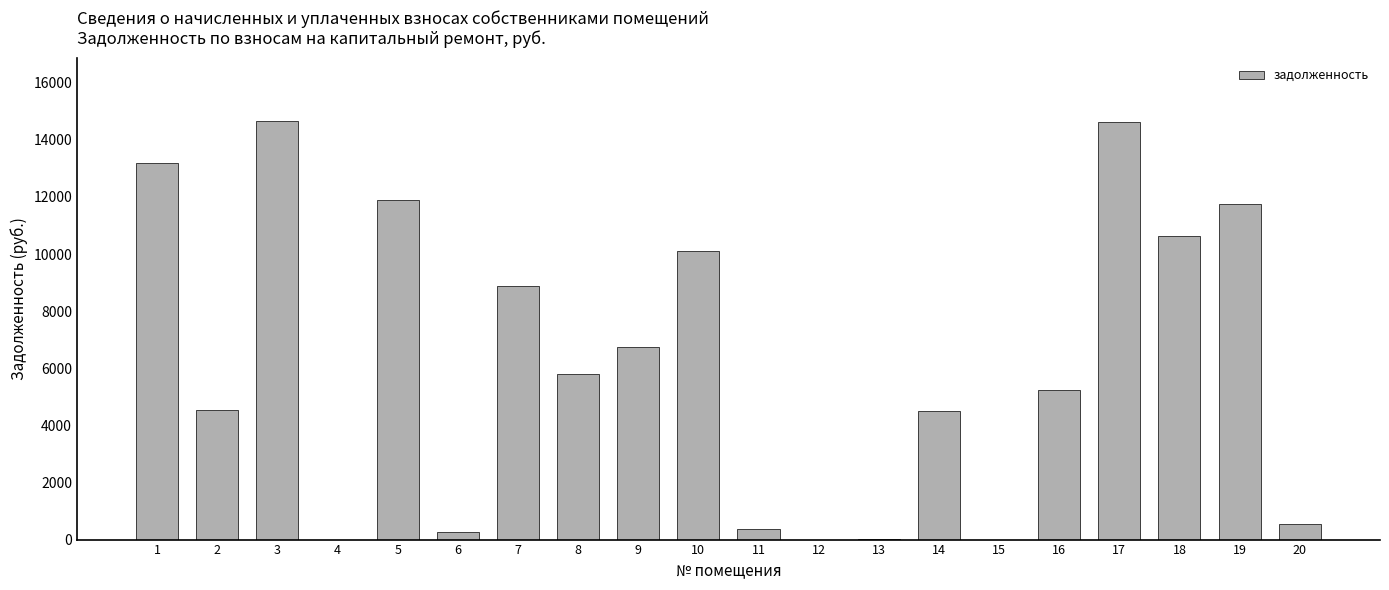

What is the maximum value shown in the chart?

14663.9